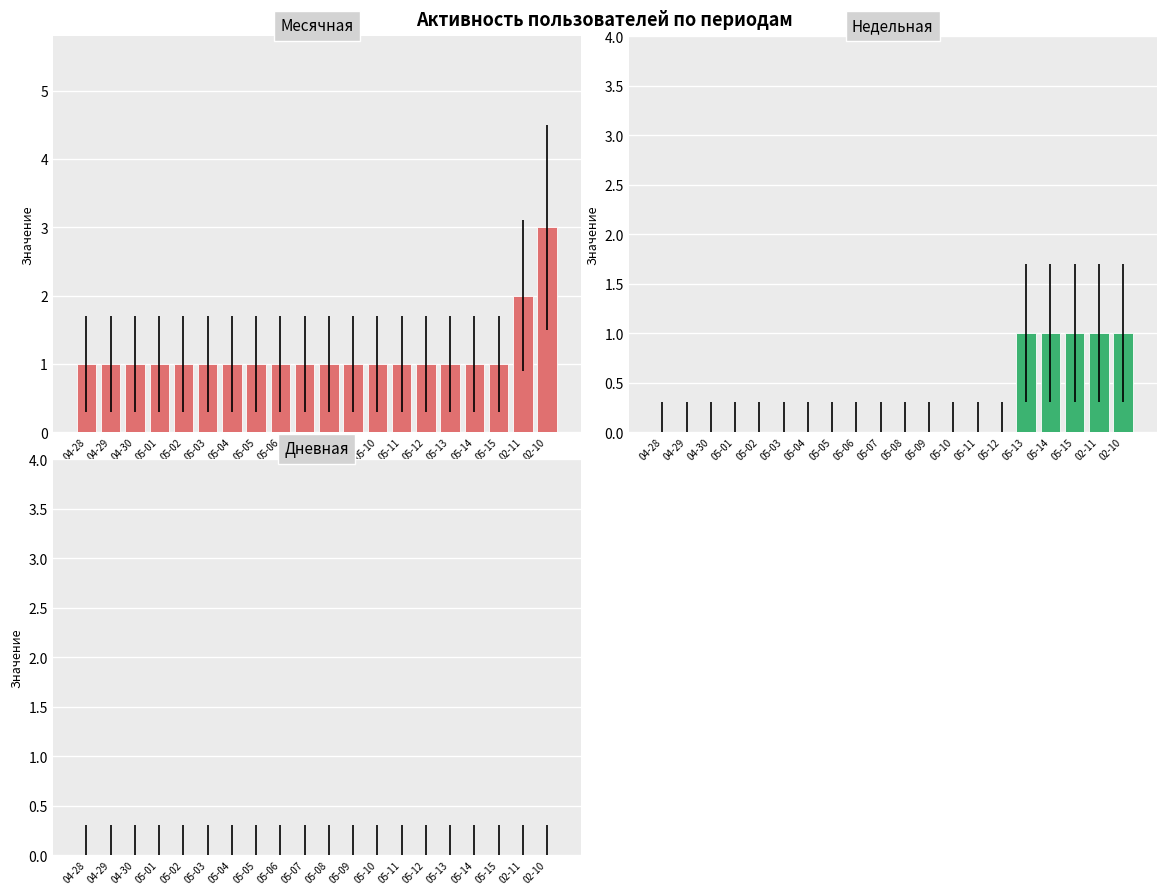

Rank the series at 04-29 from highest to lowest value.

Месячная, Недельная, Дневная